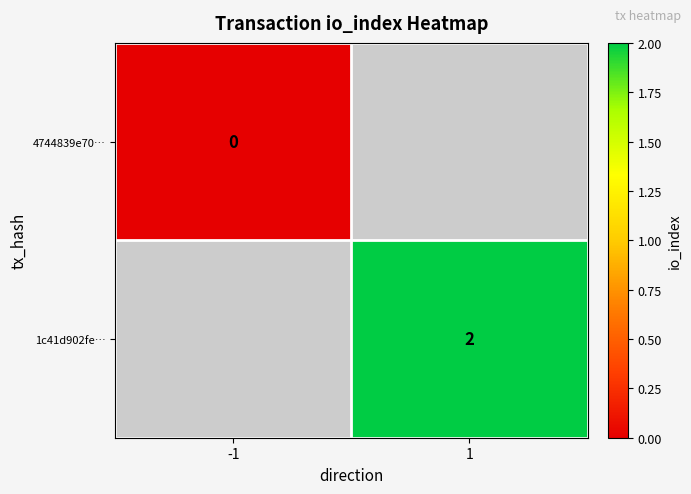

Is it true that 1c41d902fe… equals 3 at 1?

False